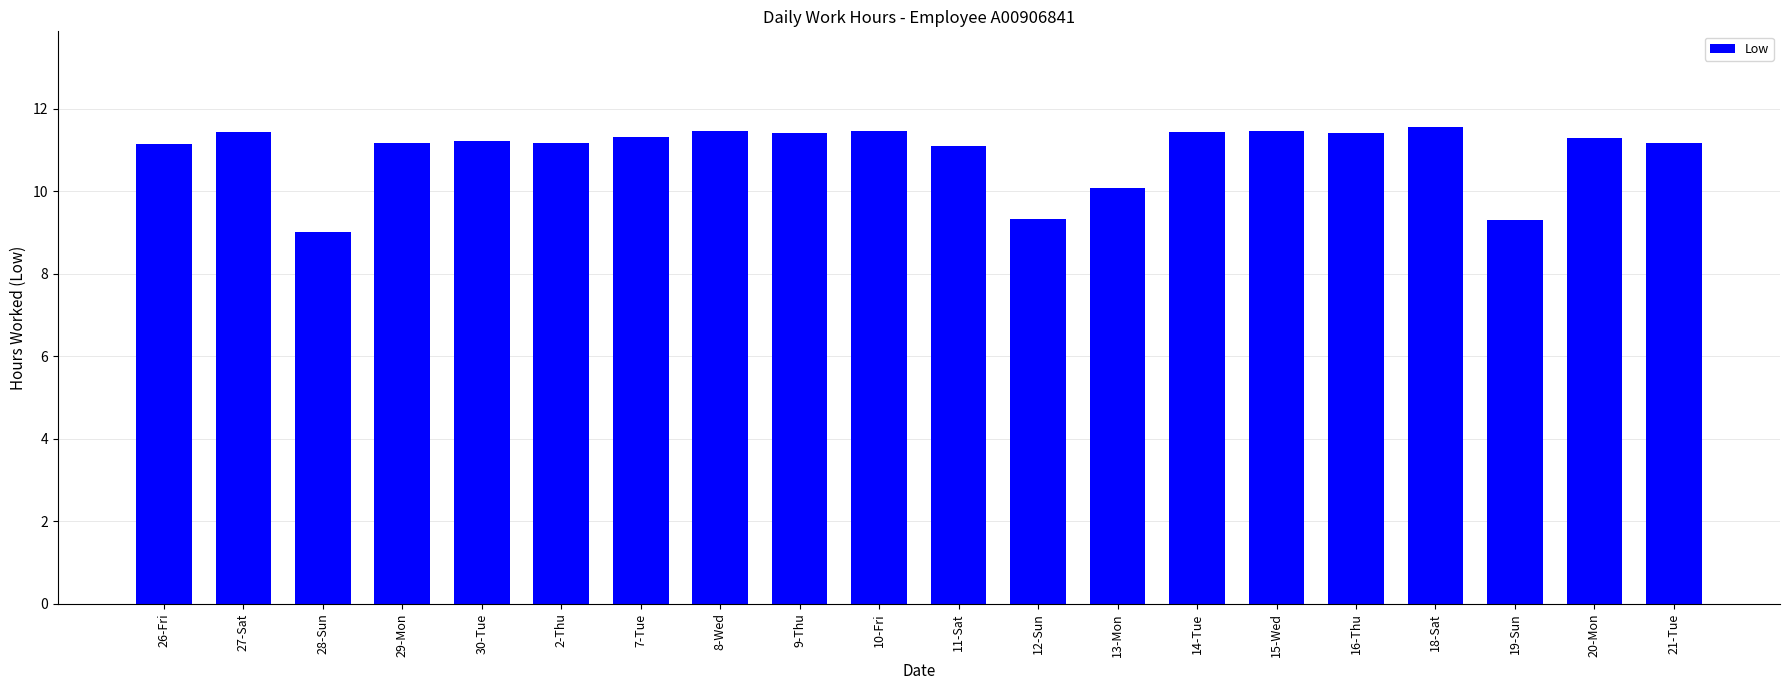

Does the chart contain any negative values?

No